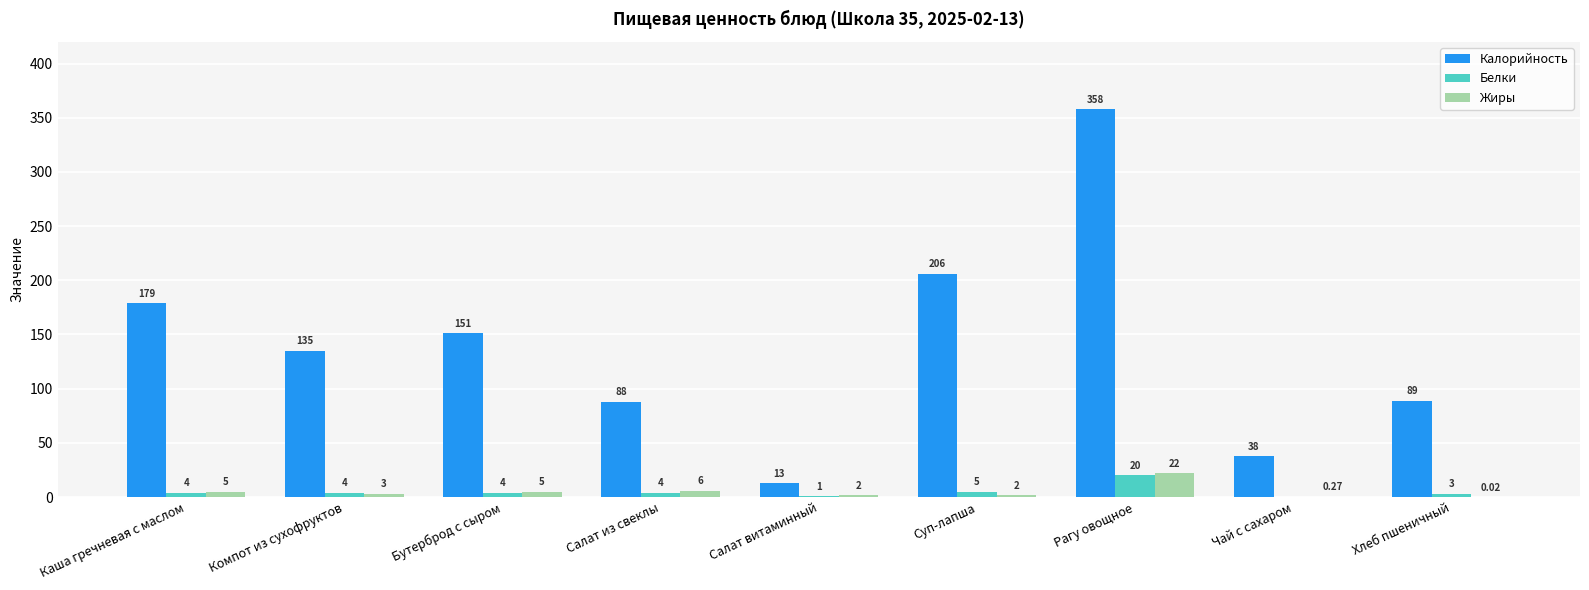

At which label does Жиры first exceed 3?

Каша гречневая с маслом